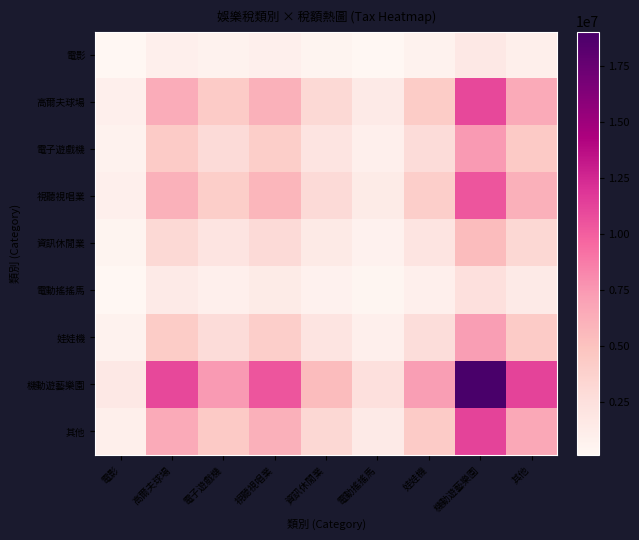

Count the number of data series in this chart.

9